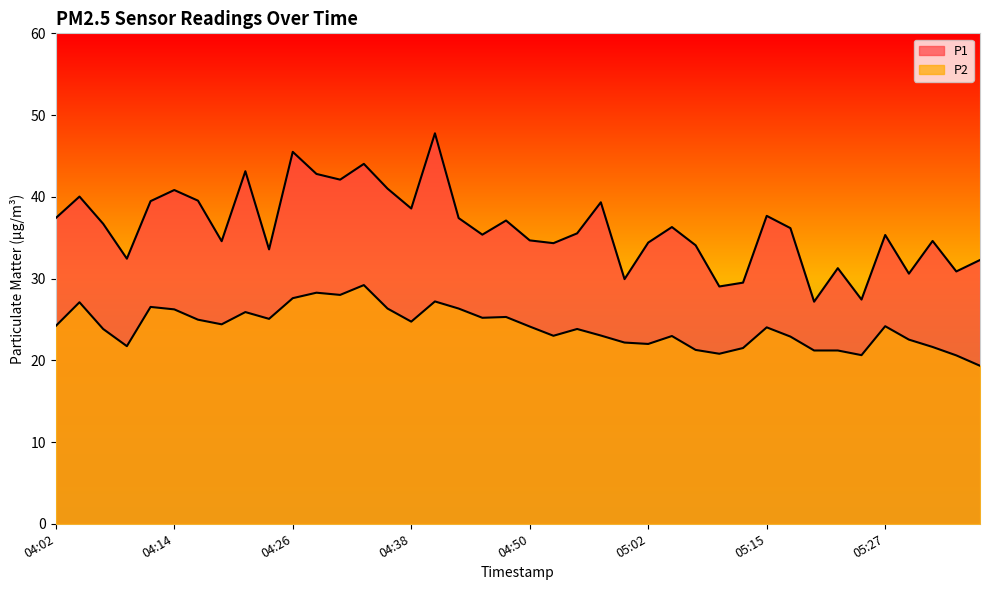

Reading left to right, list all the values displayed in this chart.

P1: 37.4	40.0	36.7	32.4	39.5	40.8	39.5	34.6	43.1	33.6	45.5	42.8	42.1	44.0	41.0	38.6	47.8	37.4	35.4	37.1	34.7	34.3	35.5	39.3	29.9	34.4	36.3	34.1	29.0	29.5	37.7	36.2	27.2	31.3	27.4	35.3	30.6	34.6	30.9	32.3
P2: 24.2	27.1	23.8	21.7	26.5	26.2	25.0	24.4	25.9	25.1	27.6	28.3	28.0	29.2	26.3	24.7	27.2	26.3	25.2	25.3	24.1	23.0	23.8	23.0	22.2	22.0	23.0	21.3	20.8	21.5	24.0	22.9	21.2	21.2	20.6	24.2	22.5	21.6	20.6	19.3